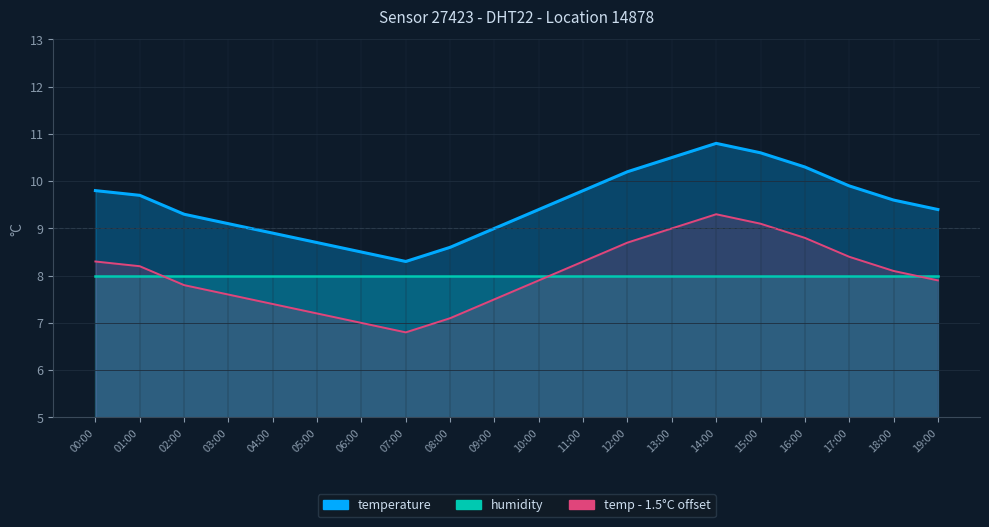

Which category has the lowest value across all series?

07:00